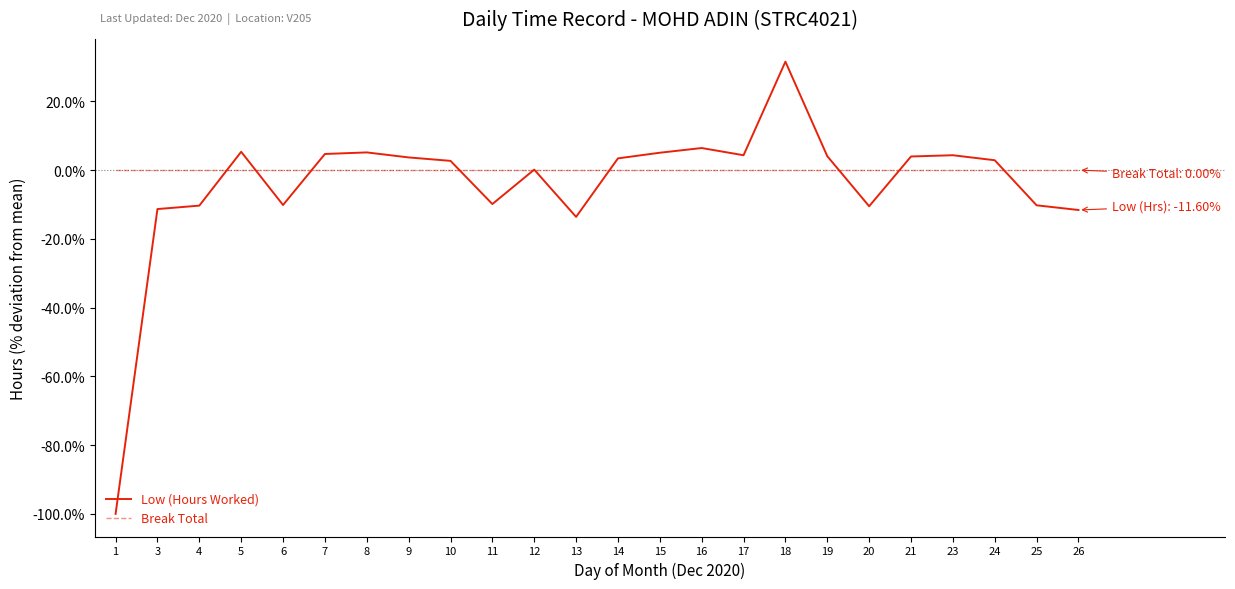

At which label does Low (Hours Worked) reach its peak?

18